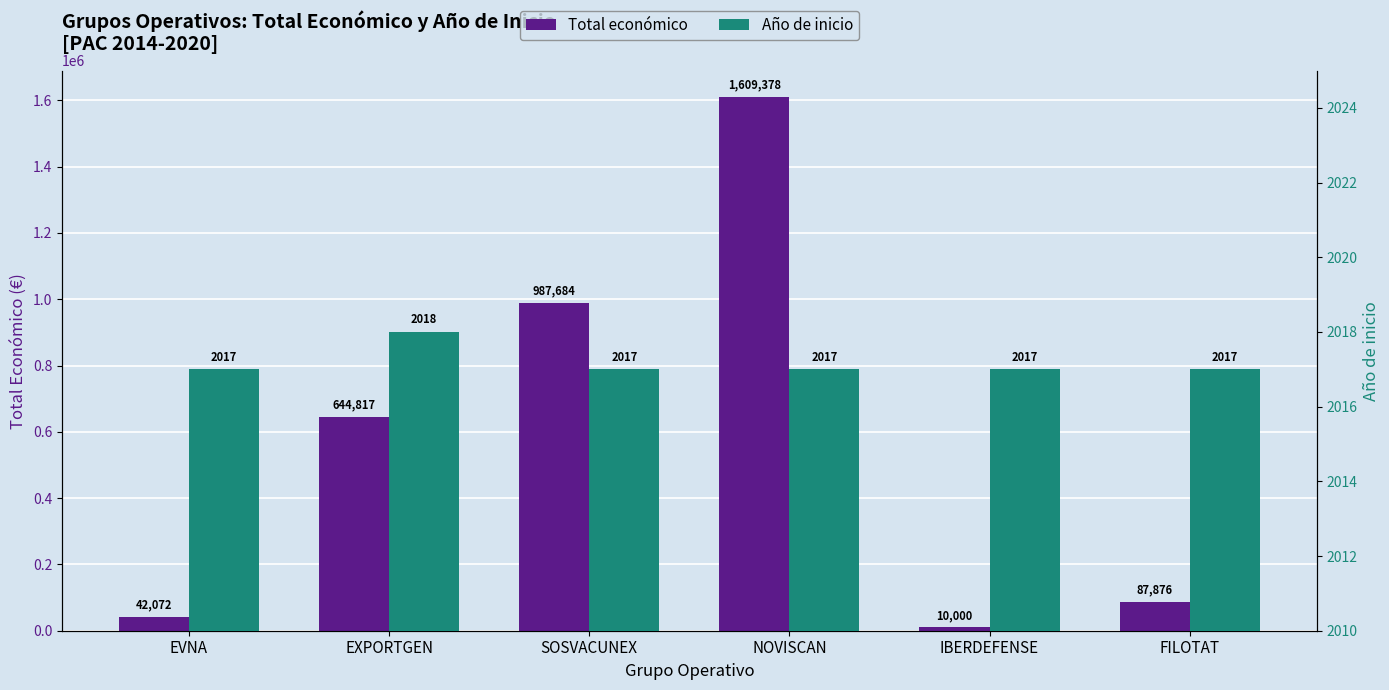

What position from the right is FILOTAT?

1